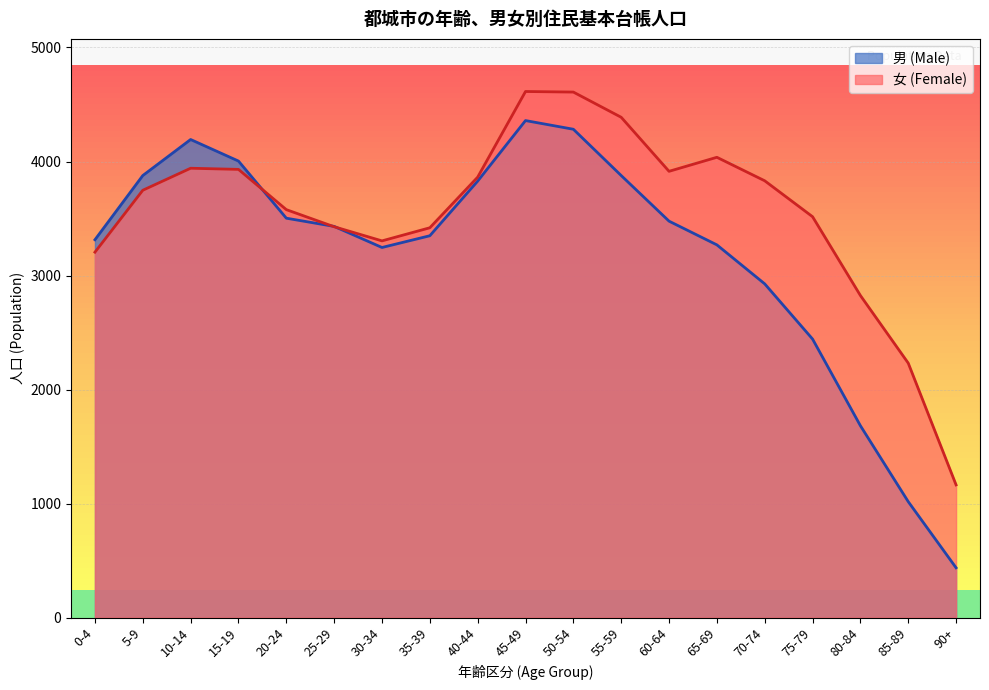

Which category has the lowest value in the 女 (Female) series?

90+